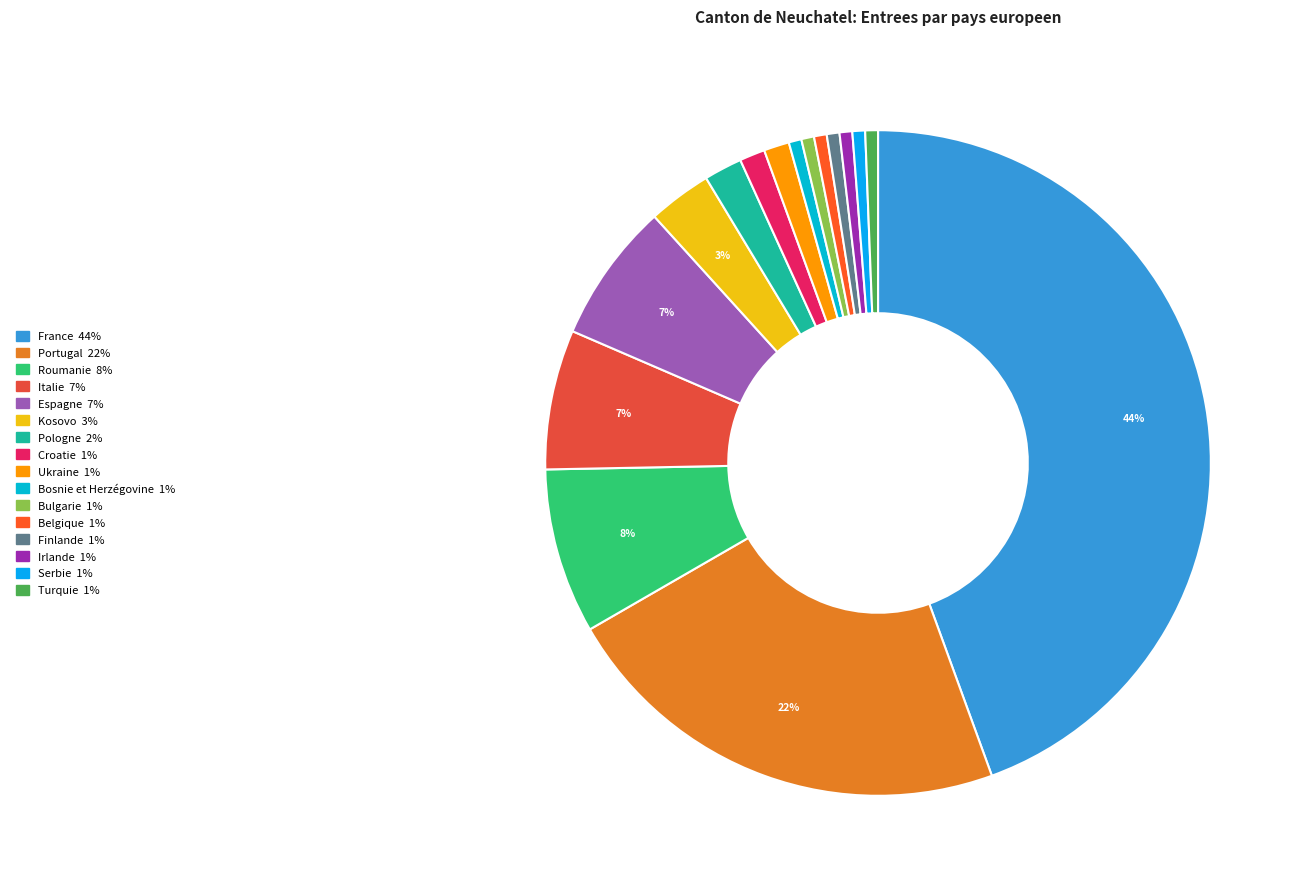

Count the number of slices in the pie.

16